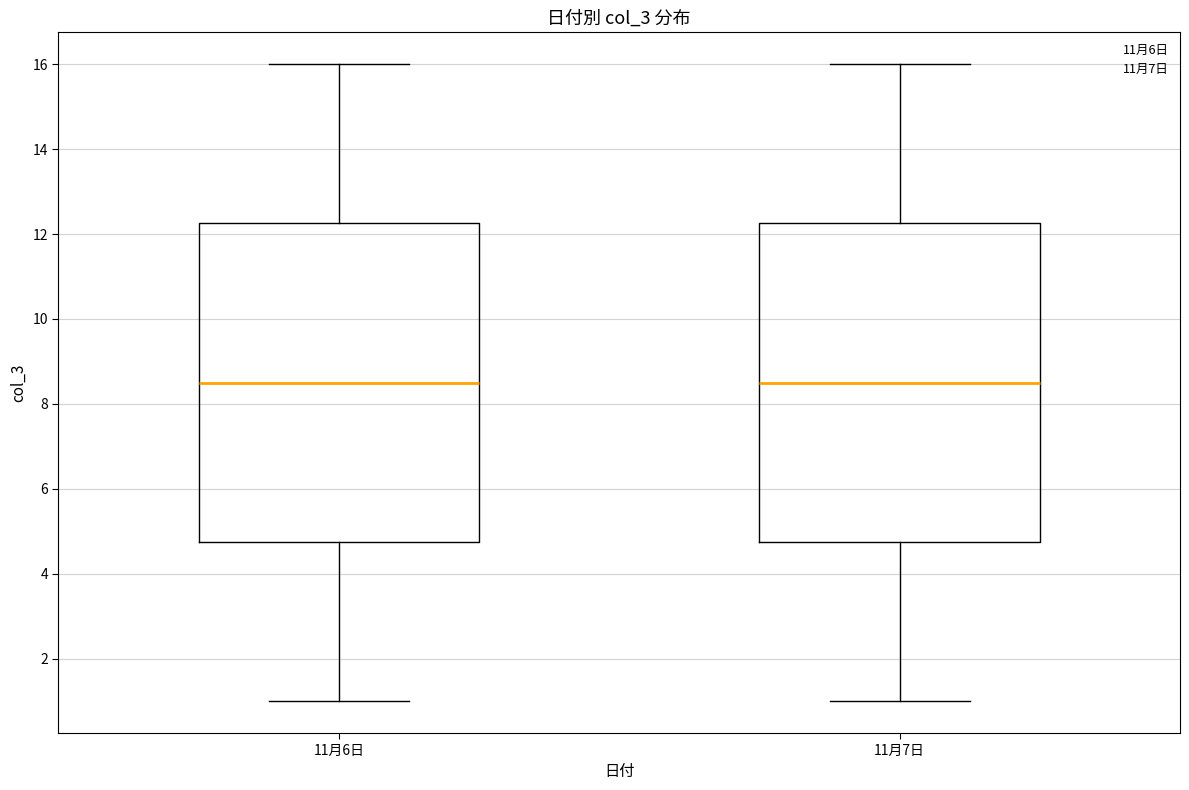

Reading left to right, read every box against the y-axis: the position of its median line, the range the box covers, and the ends of its whiskers. The values are not printed on the chart, so give them approximately, as read against the axis.

11月6日: median 8.6, box 4.8 to 12.2, whiskers 1.0 to 16.0
11月7日: median 8.6, box 4.8 to 12.2, whiskers 1.0 to 16.0